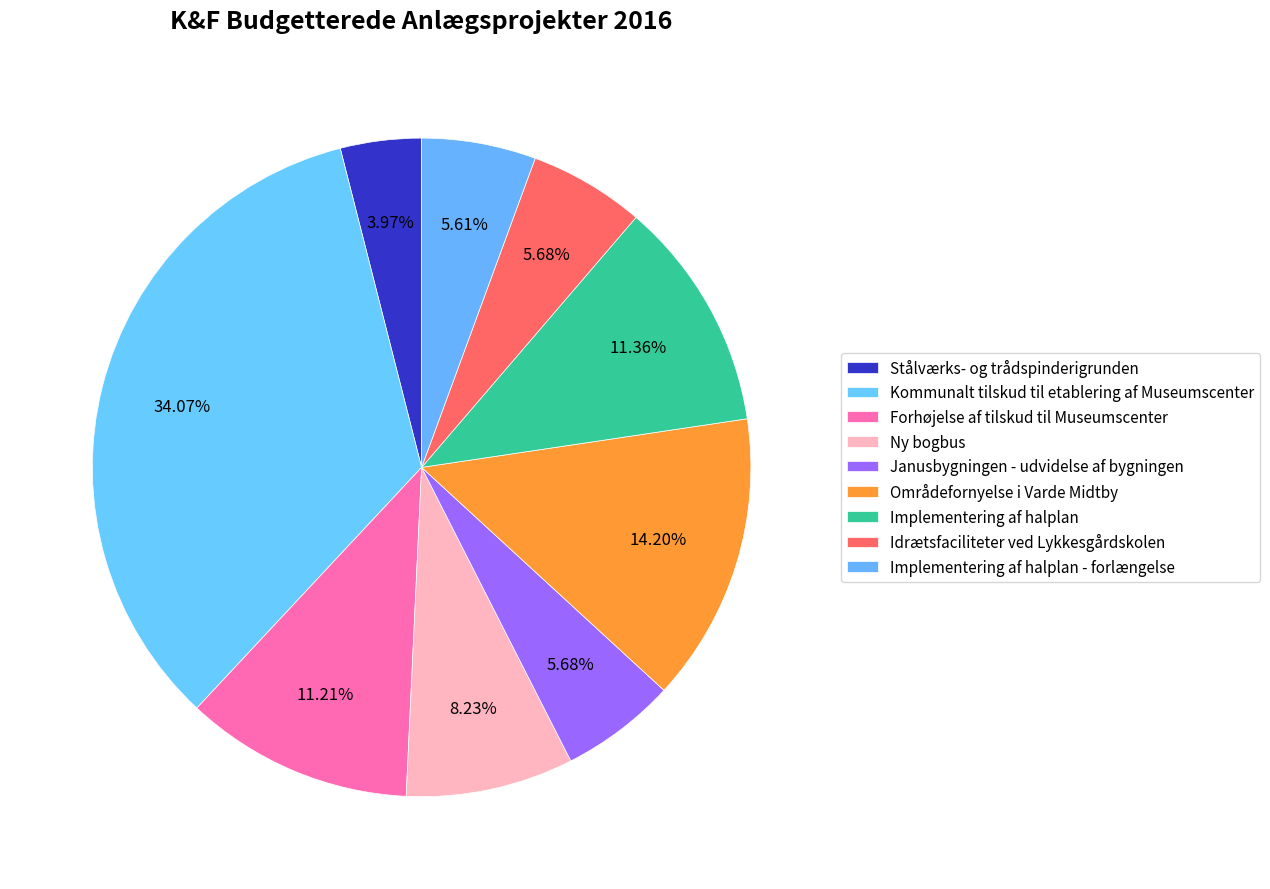

What percentage is the Kommunalt tilskud til etablering af Museumscenter slice, to the nearest percent?

34%